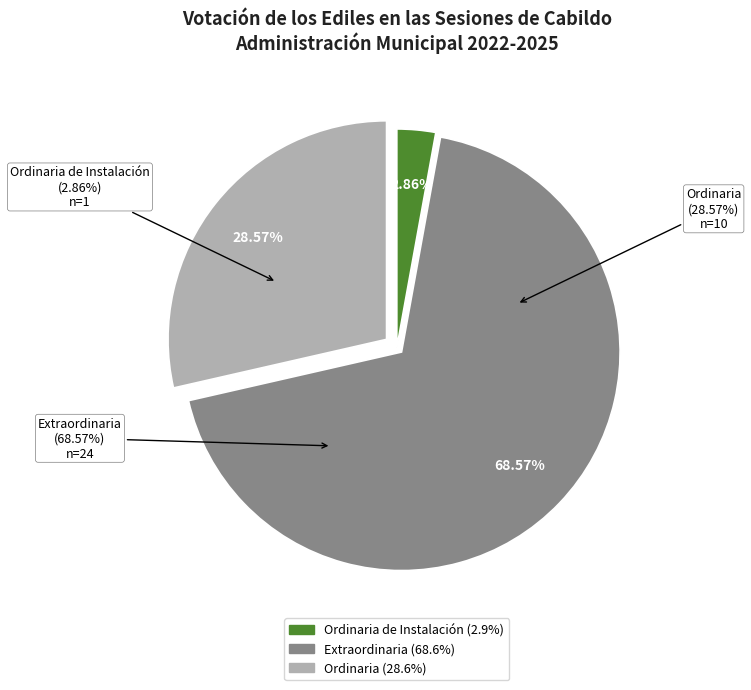

Is Extraordinaria the majority of the pie?

No